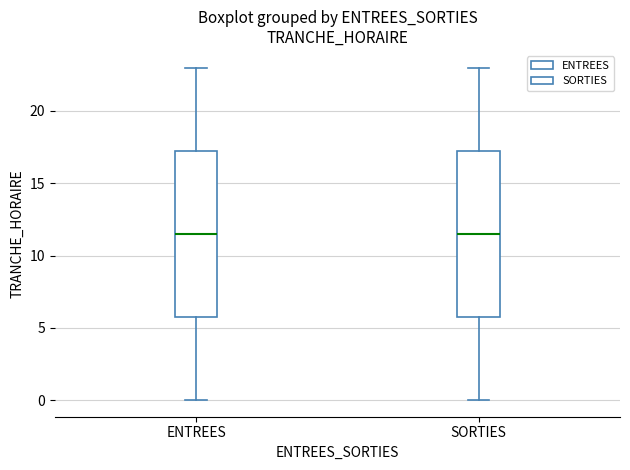

Where does the median line of the box for ENTREES sit on the y-axis? The values are not printed on the chart, so give them approximately, as read against the axis.

11.5